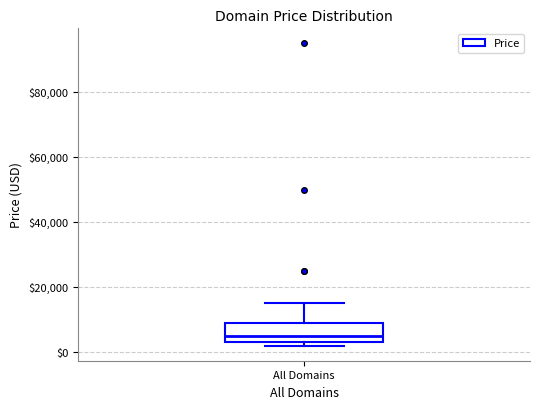

Read this box plot against the y-axis: the position of the median line, the range covered by the box, and the ends of both whiskers. The values are not printed on the chart, so give them approximately, as read against the axis.

median 4000, box 2000 to 8000, whiskers 2000 (just below the box's lower edge) to 14000